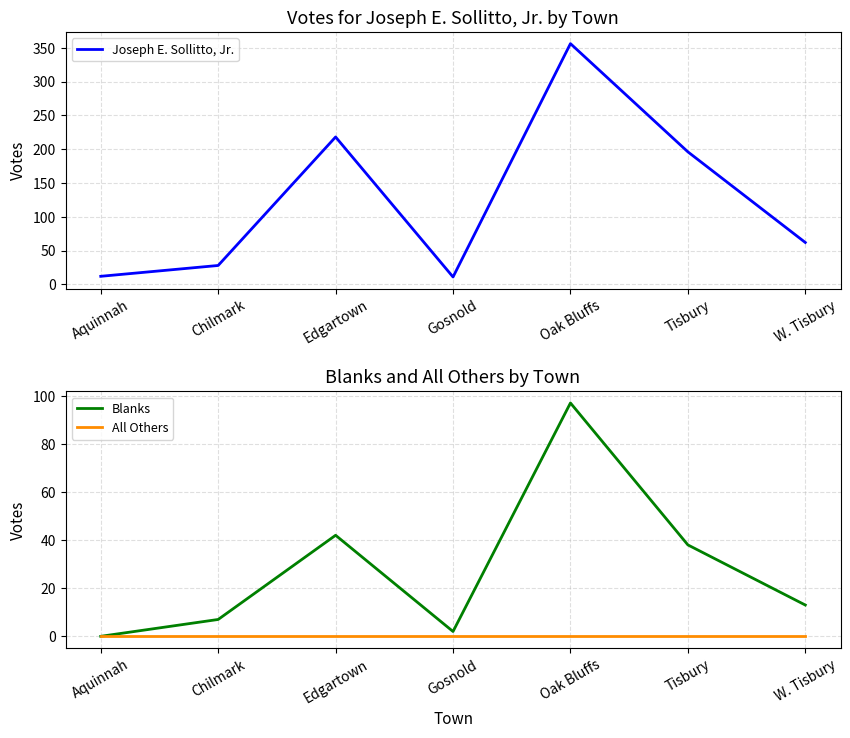

At which label is Joseph E. Sollitto, Jr. closest to 183?

Tisbury